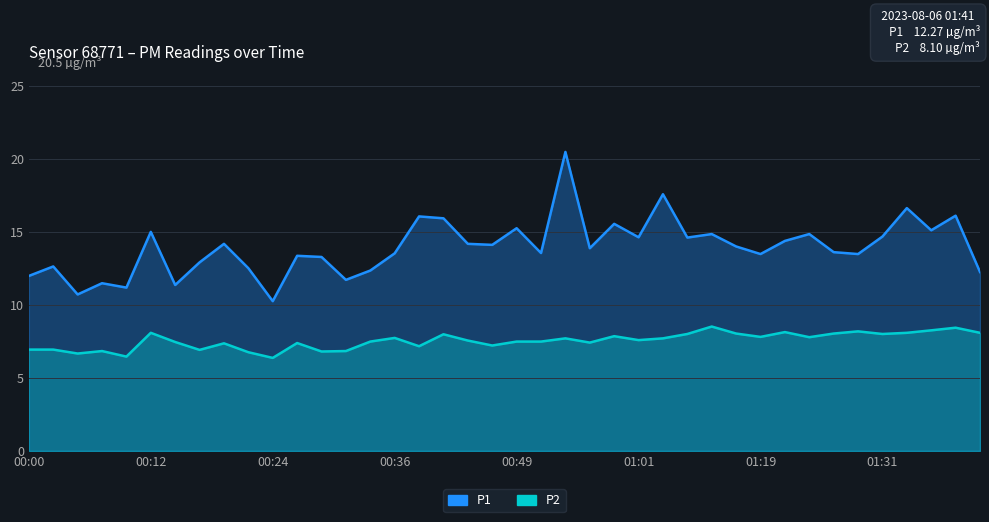

What is the sum of the P2 values at 00:41 and 01:19?

15.8